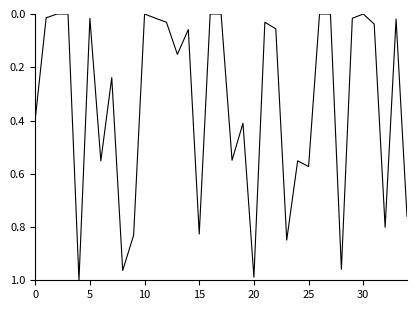

Is this an area chart (filled region under the line)?

No